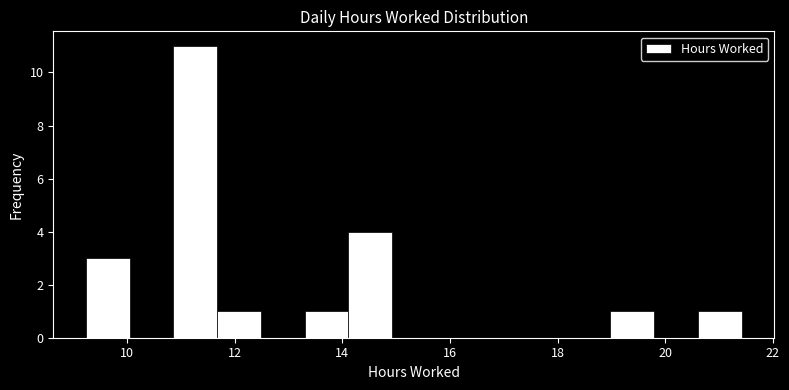

How tall is the bar that spans 13.4 to 14.2 on the x-axis? Neither the bar edges nor the heights are printed on the chart, so give them approximately, as read against the axes.

1